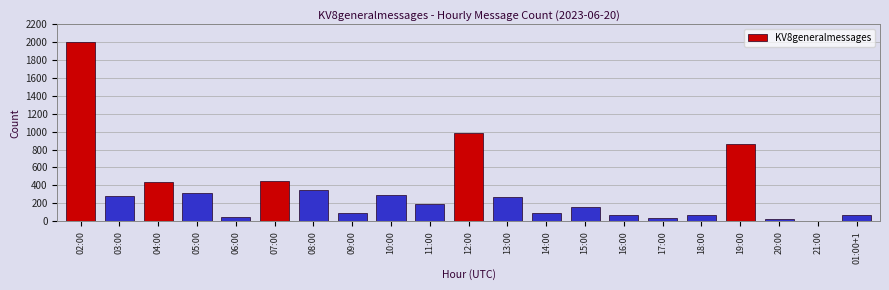

What is the sum of the values at 06:00 and 04:00?

487